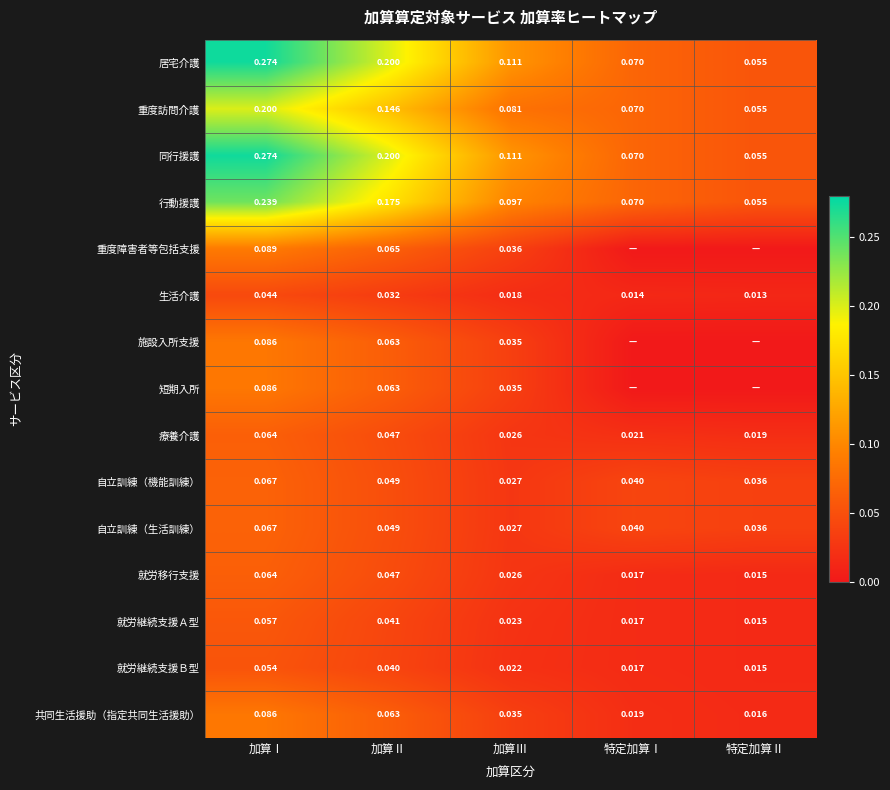

What is the total value across all series at 特定加算Ⅰ?

0.5